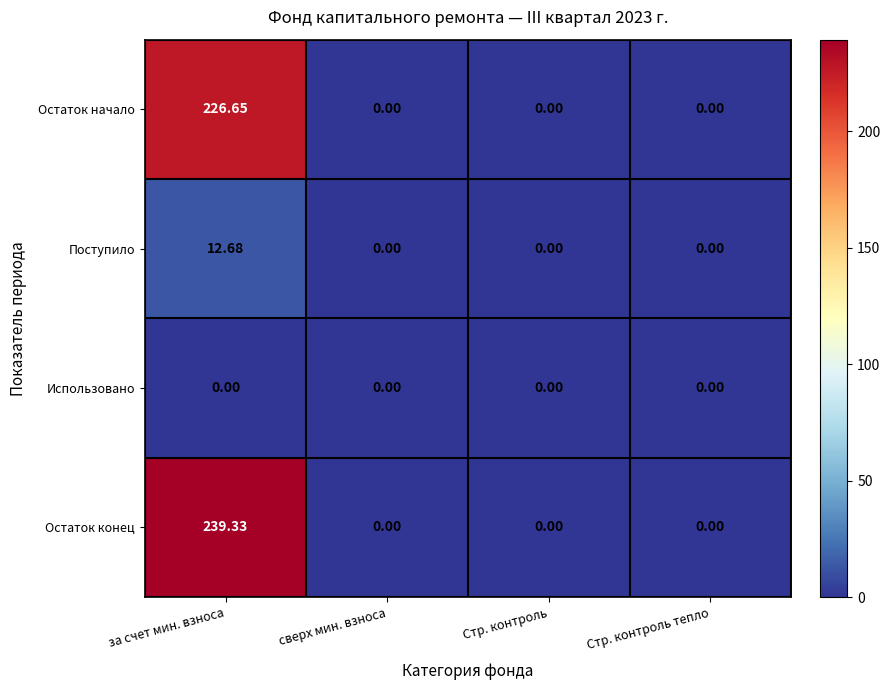

At which category is the sum across all series the highest?

за счет мин. взноса